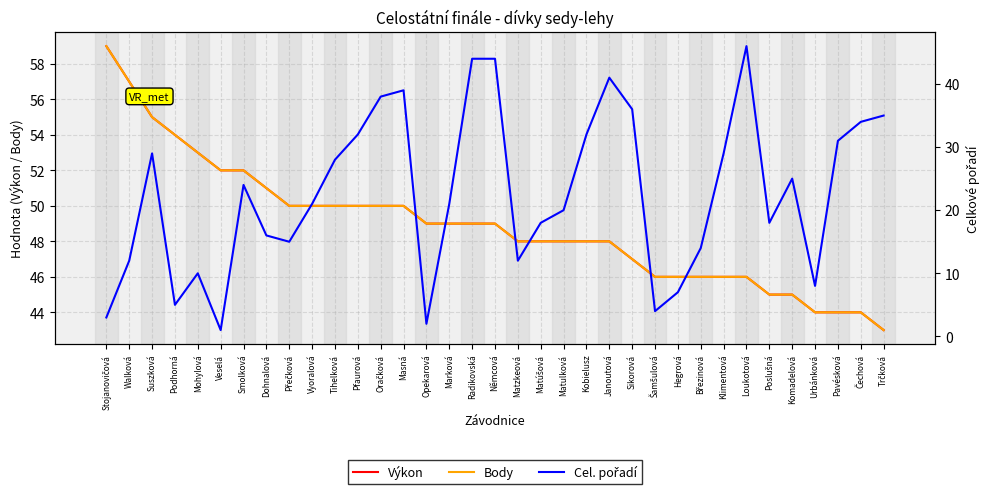

What is the greatest value displayed?

59